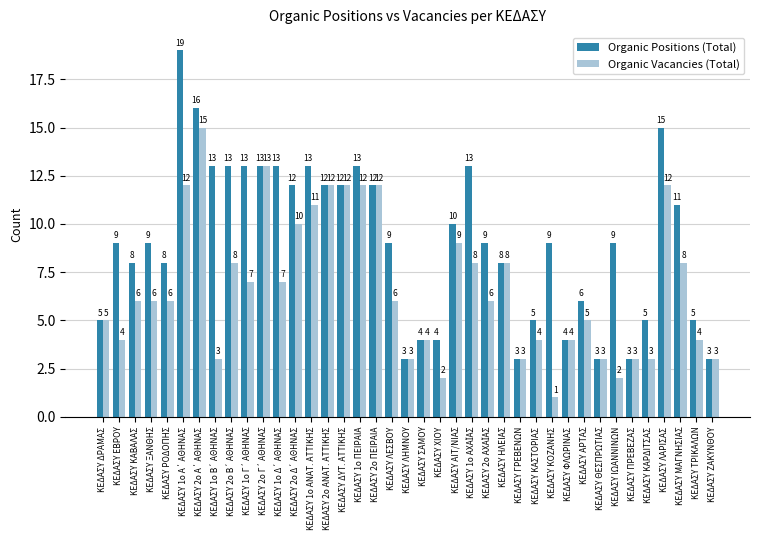

How many bars are there in each group?

2